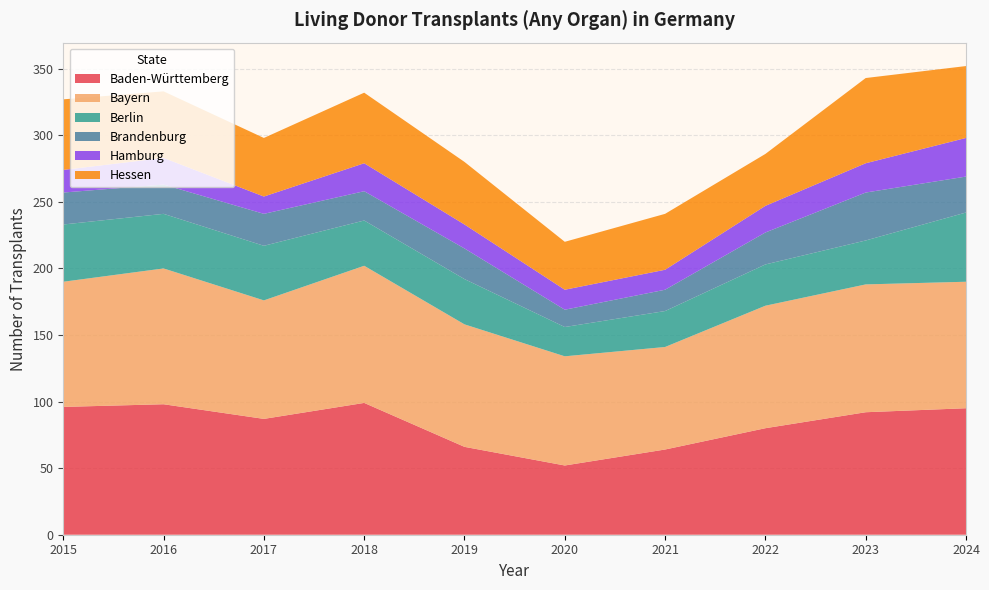

Reading left to right, what are all the values shown in this chart?

Baden-Württemberg: 96	98	87	99	66	52	64	80	92	95
Bayern: 94	102	89	103	92	82	77	92	96	95
Berlin: 43	41	41	34	34	22	27	31	33	52
Brandenburg: 24	22	24	22	23	13	16	24	36	27
Hamburg: 17	20	13	21	18	15	15	20	22	29
Hessen: 53	50	44	53	47	36	42	39	64	54